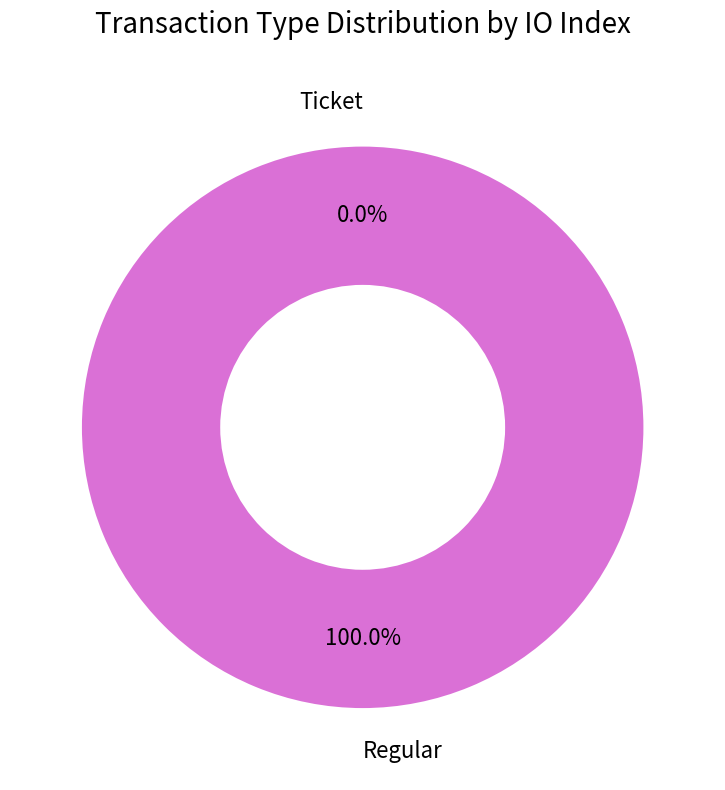

To the nearest percent, what is the difference between the Ticket and Regular slice percentages?

100%